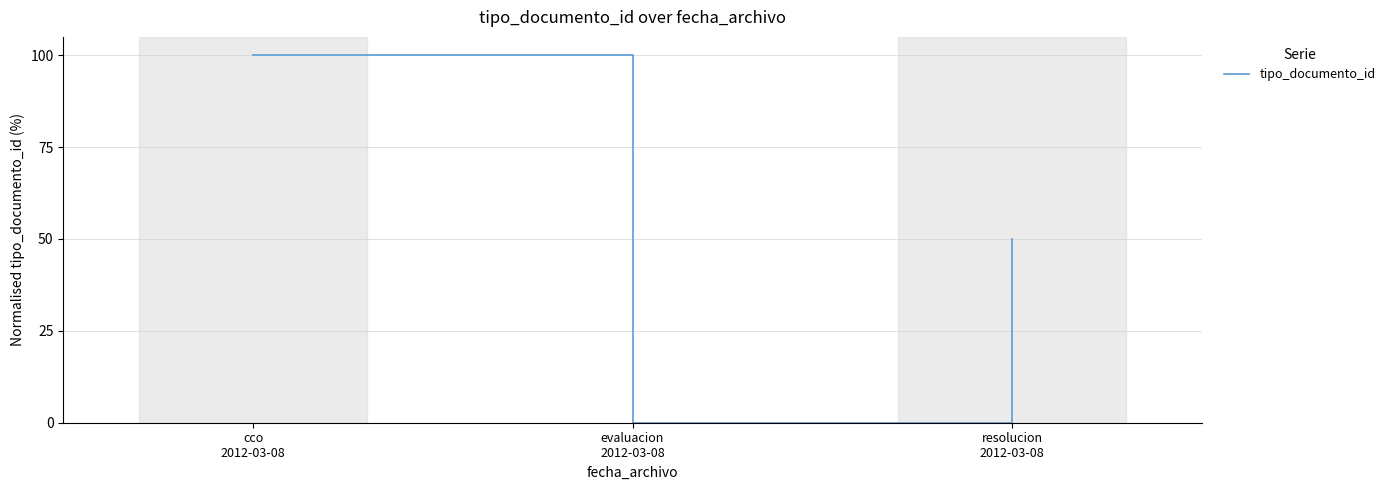

How many positive values are there?

2